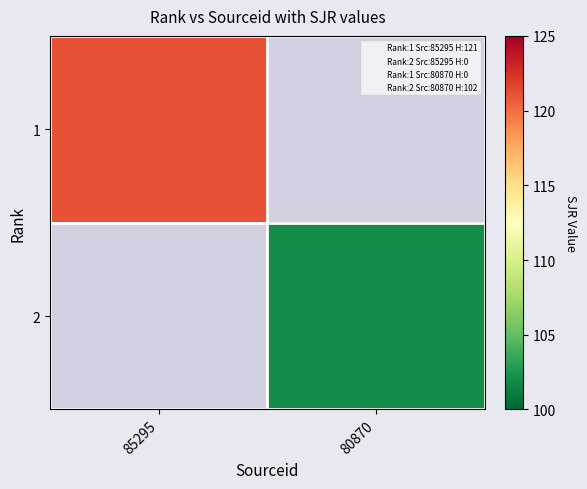

Which category has the lowest value across all series?

80870